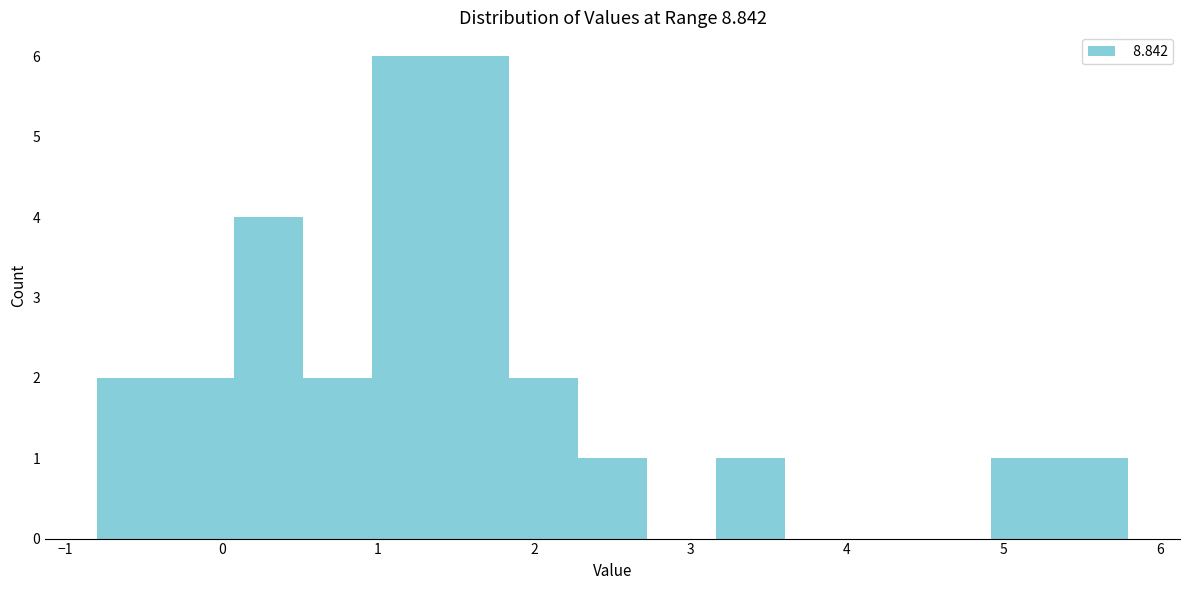

Reading left to right, transcribe this chart: for each bar, give the range it covers on the x-axis and its height. Neither the bar edges nor the heights are printed on the chart, so give them approximately, as read against the axes.

-0.80 to -0.36: 2
-0.36 to 0.08: 2
0.08 to 0.52: 4
0.52 to 0.96: 2
0.96 to 1.40: 6
1.40 to 1.84: 6
1.84 to 2.28: 2
2.28 to 2.72: 1
2.72 to 3.16: 0
3.16 to 3.60: 1
3.60 to 4.04: 0
4.04 to 4.48: 0
4.48 to 4.92: 0
4.92 to 5.36: 1
5.36 to 5.80: 1